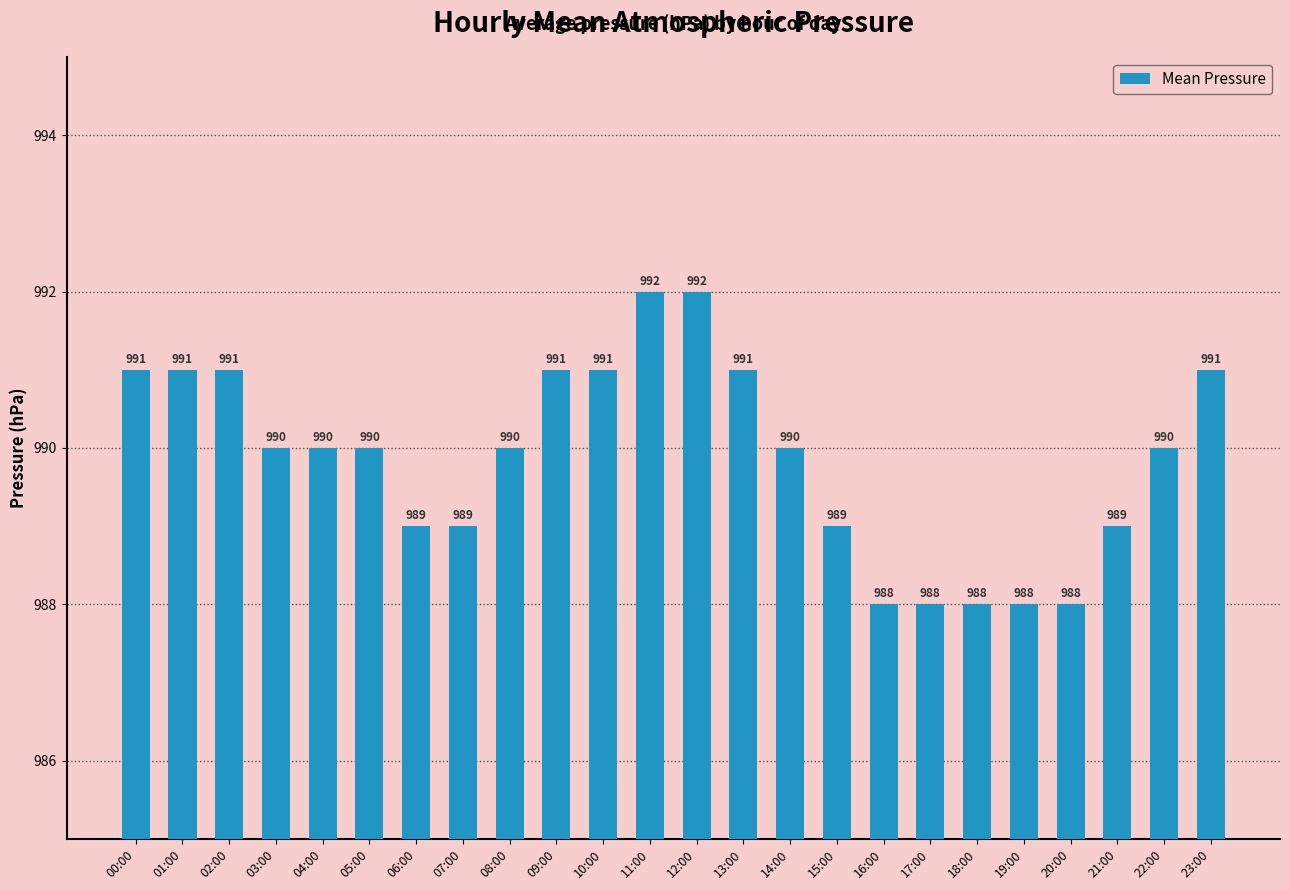

Reading left to right, transcribe all the data shown in this chart.

00:00=991	01:00=991	02:00=991	03:00=990	04:00=990	05:00=990	06:00=989	07:00=989	08:00=990	09:00=991	10:00=991	11:00=992	12:00=992	13:00=991	14:00=990	15:00=989	16:00=988	17:00=988	18:00=988	19:00=988	20:00=988	21:00=989	22:00=990	23:00=991